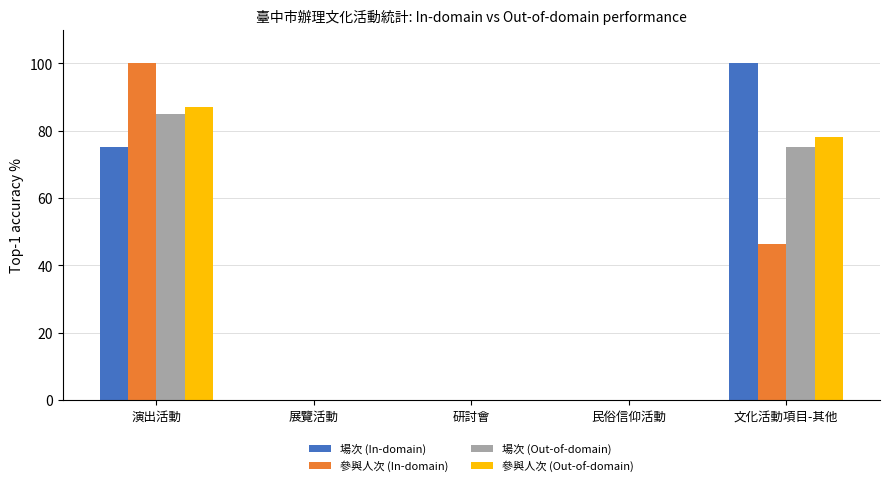

Is it true that 場次 (In-domain) equals 0.0 at 民俗信仰活動?

True